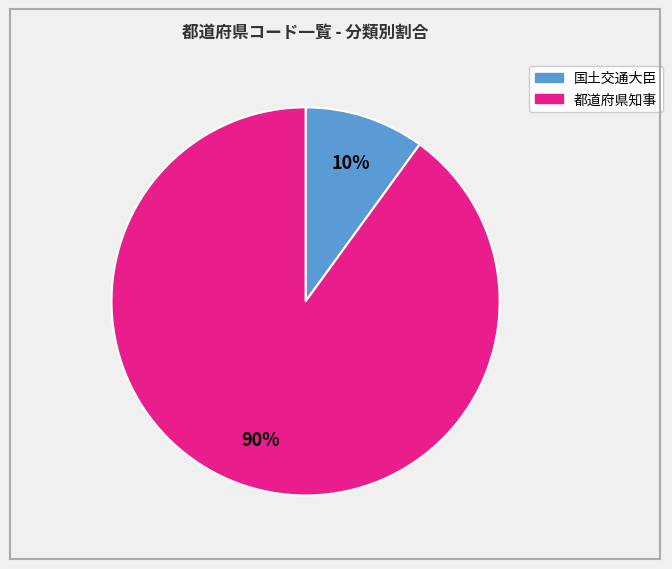

Is there any slice that represents more than half of the pie?

Yes